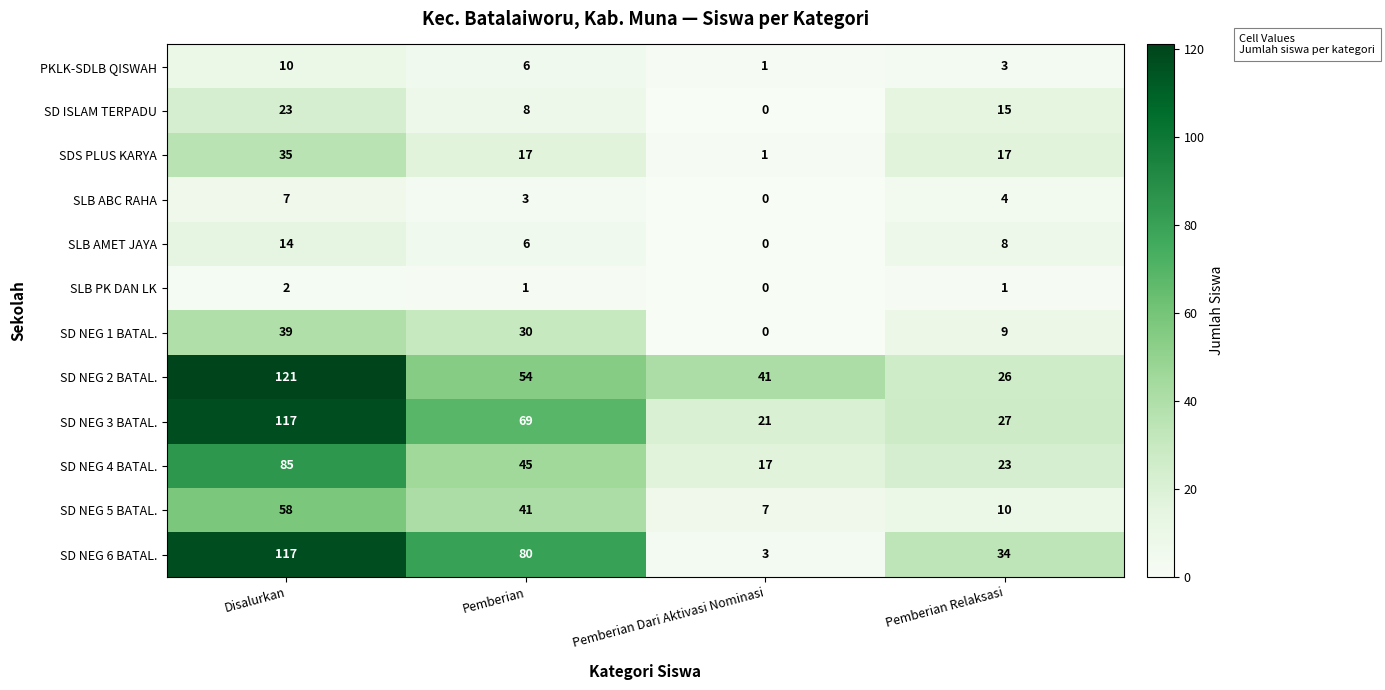

How many distinct data groups are displayed?

12